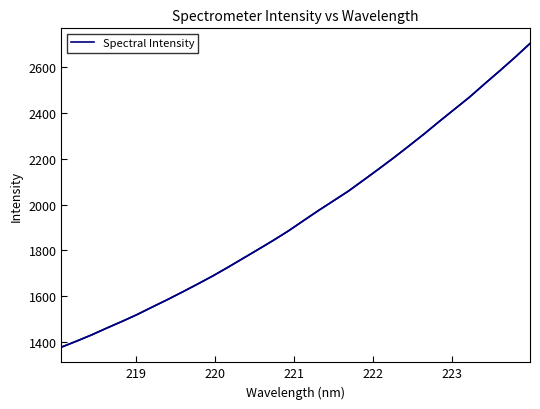

What is the minimum value shown in the chart?

1377.4